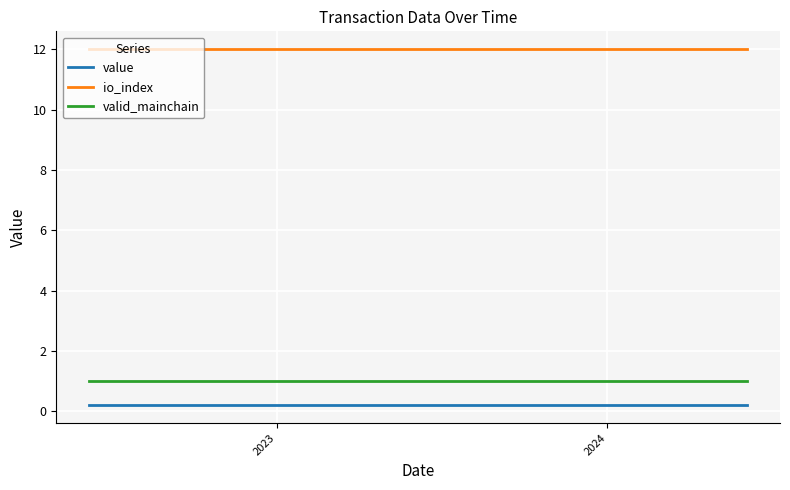

List the series in order of their peak value, highest first.

io_index, valid_mainchain, value